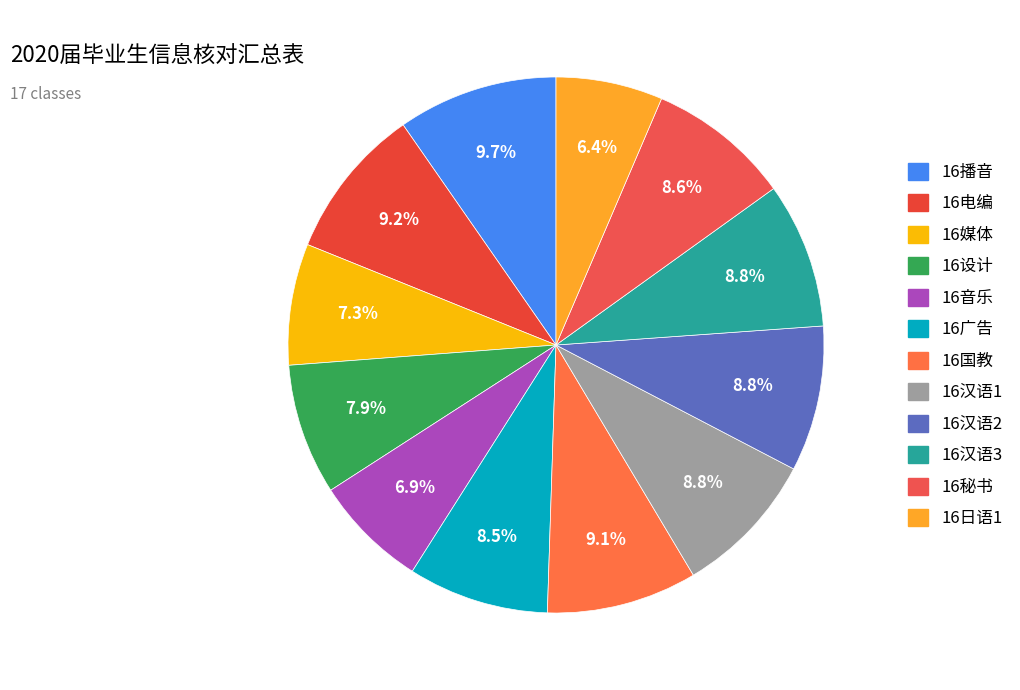

What is the smallest slice in the pie chart?

16日语1